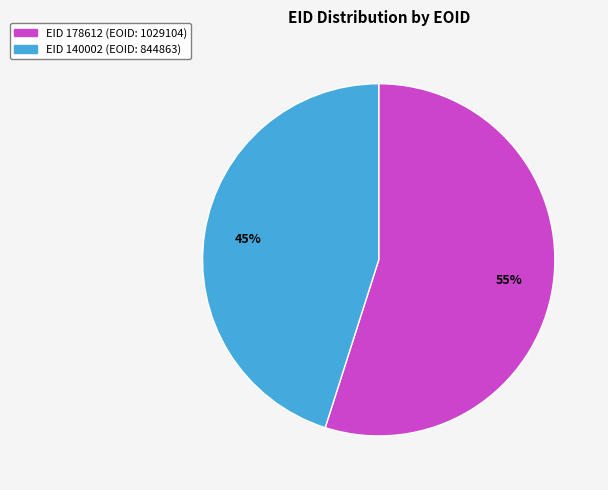

Is there a majority slice in this chart?

Yes